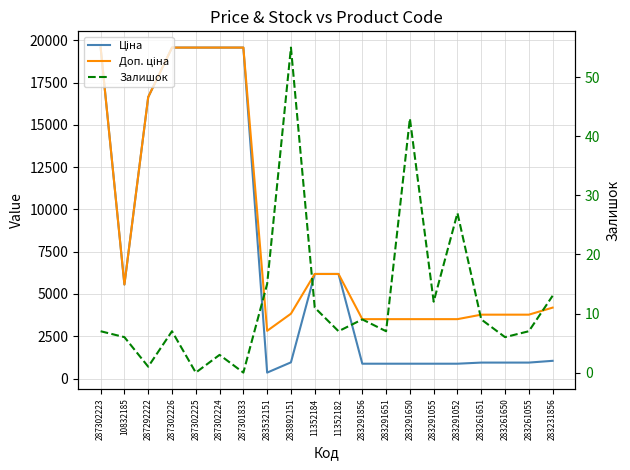

What is the difference between the highest and lowest values at 11352184?

6171.6